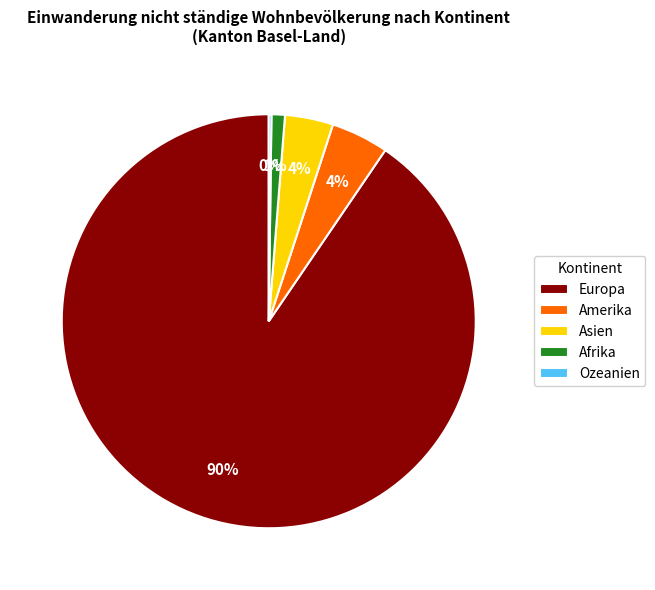

Which has a higher value, Europa or Afrika?

Europa